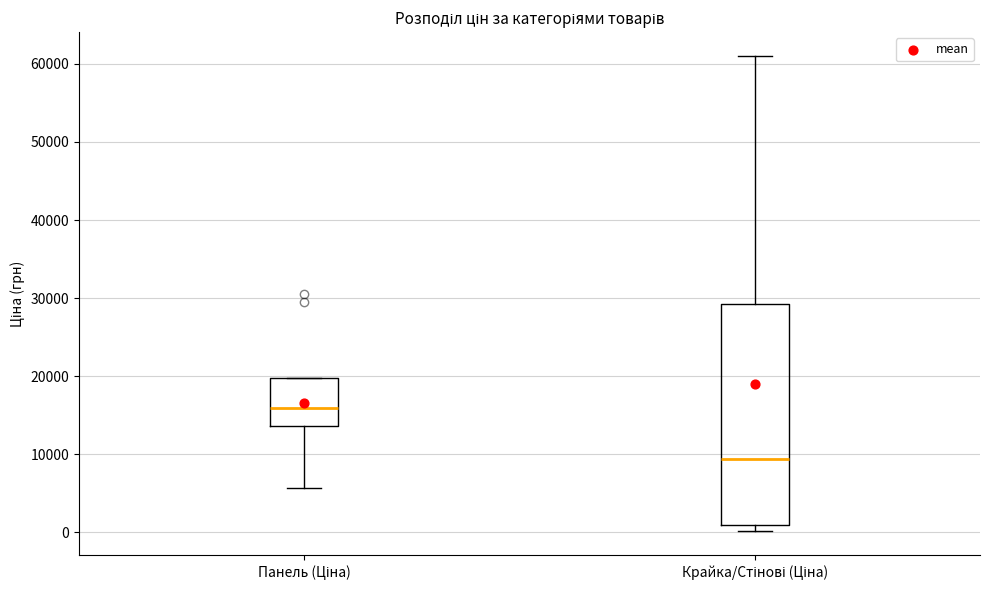

Which box's median line is the highest?

Панель (Ціна)